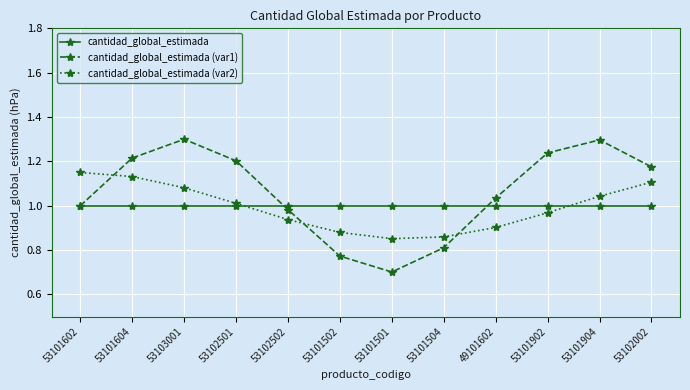

Which series has the largest total across all categories?

cantidad_global_estimada (var1)